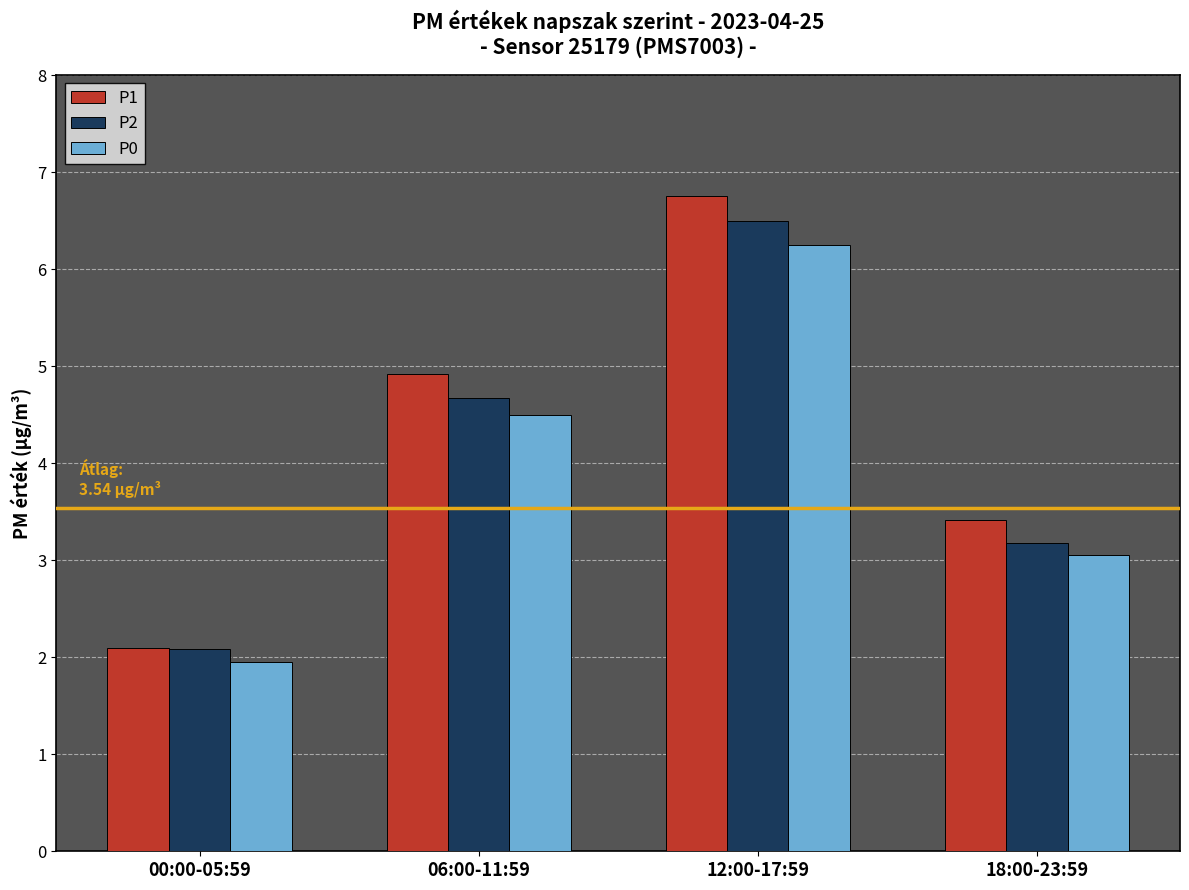

Between 00:00-05:59 and 18:00-23:59, which series saw the biggest shift?

P1